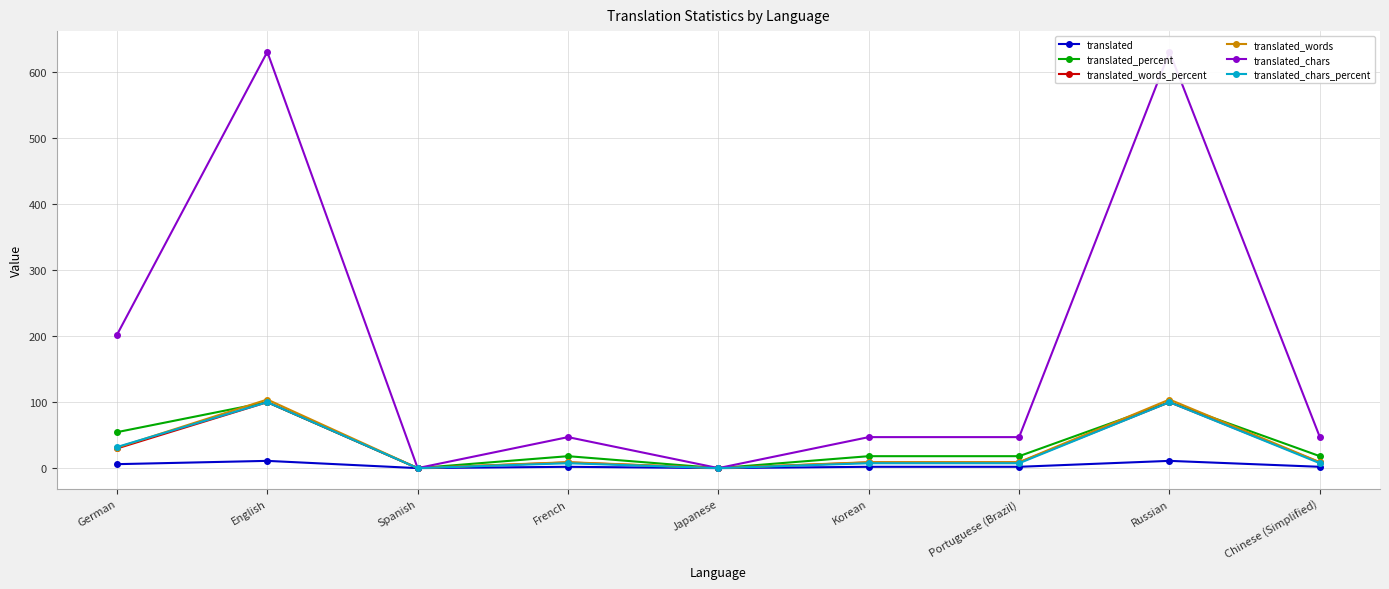

True or false: translated_chars_percent has a value of 5.1 at Korean.

False